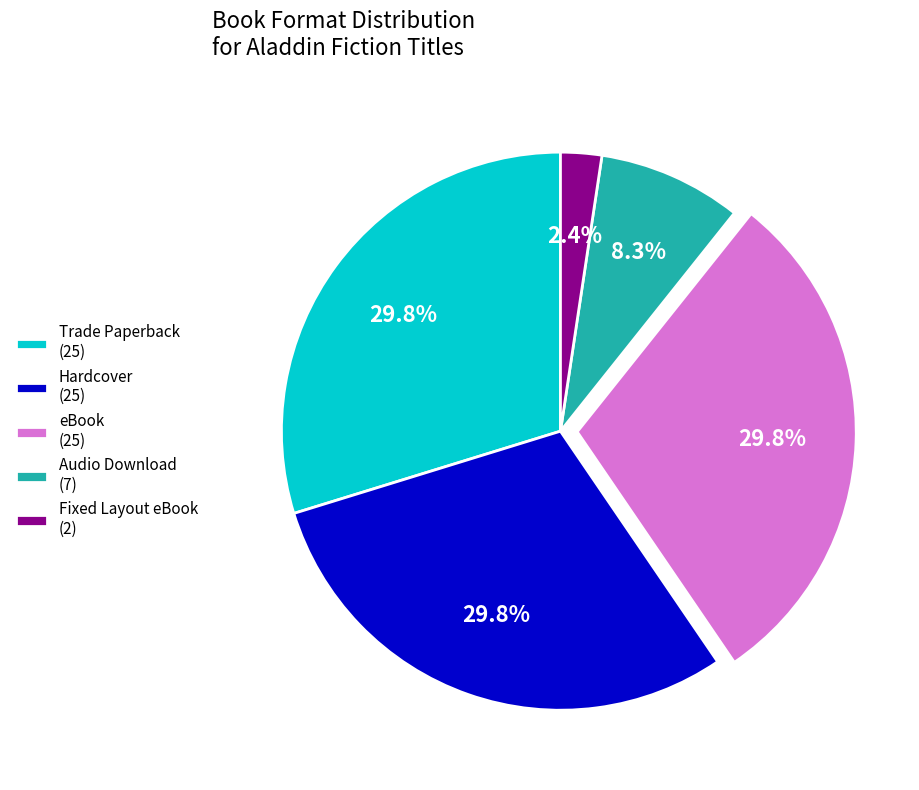

How many segments does this pie chart have?

5